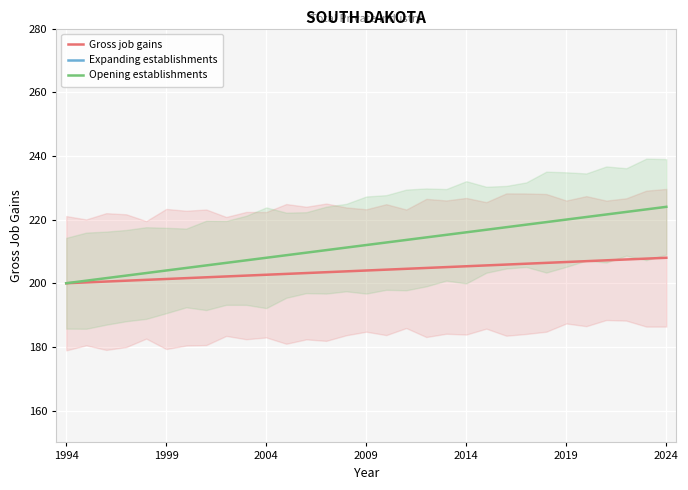

What is the maximum value for Gross job gains?

208.0